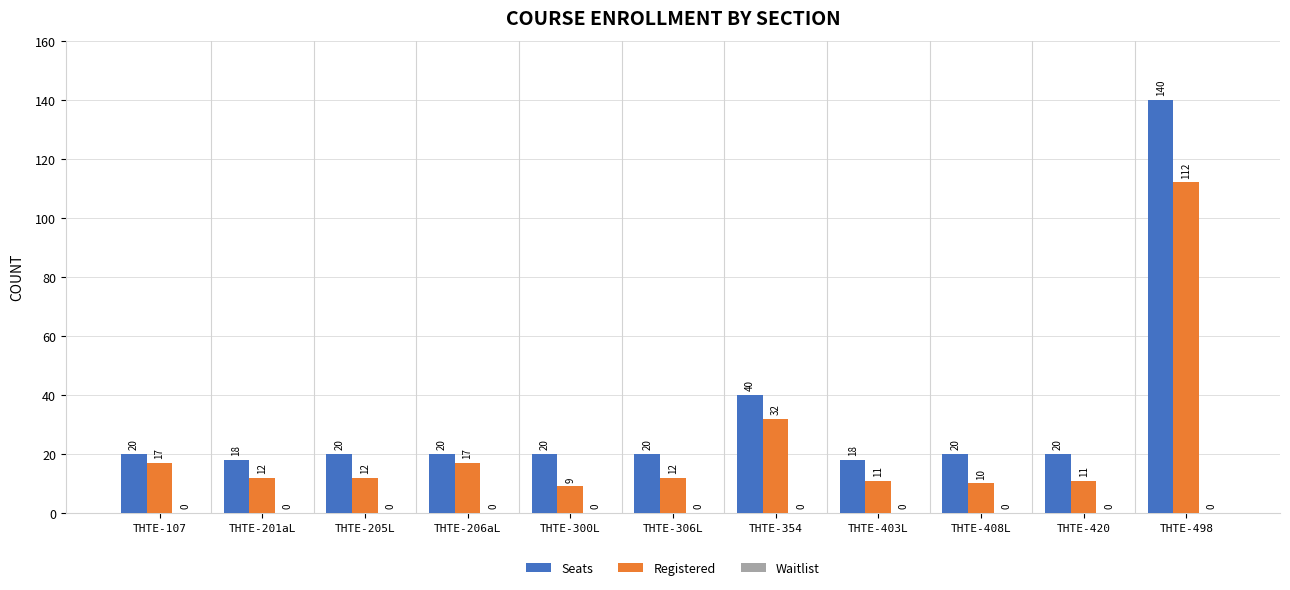

What is the sum of the Seats values at THTE-408L and THTE-306L?

40